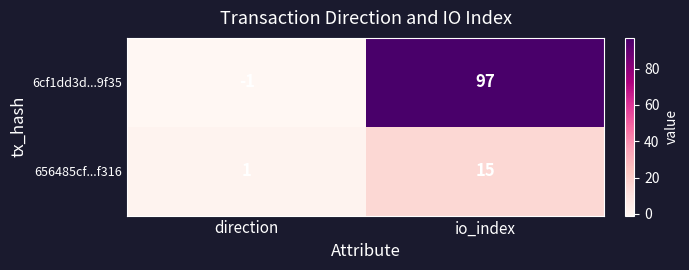

Rank the series at direction from highest to lowest value.

656485cf...f316, 6cf1dd3d...9f35